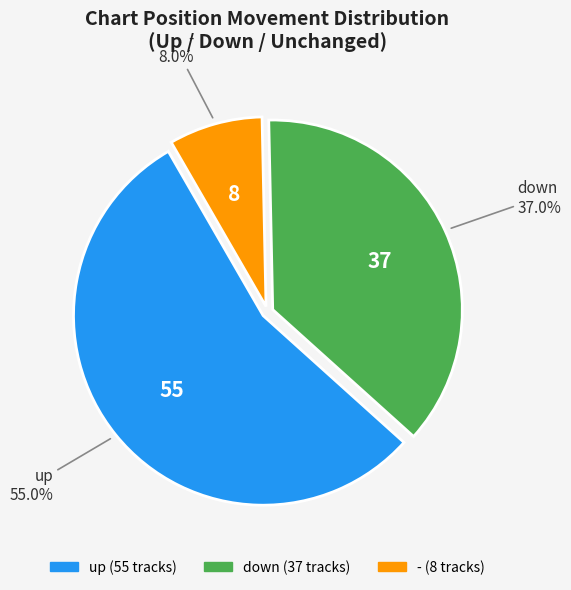

Between up and down, which is larger?

up